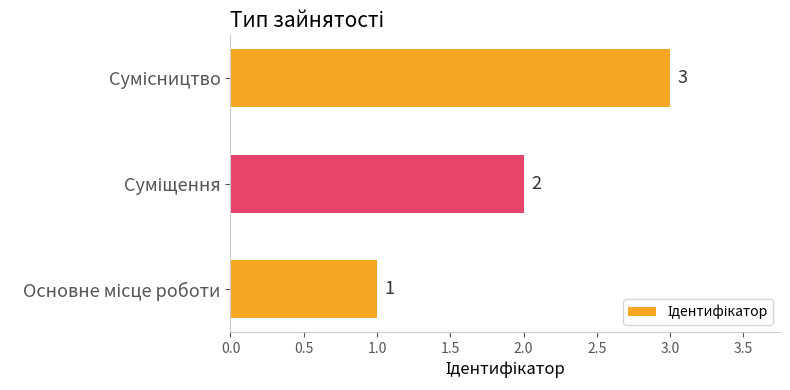

What is the sum of all values?

6